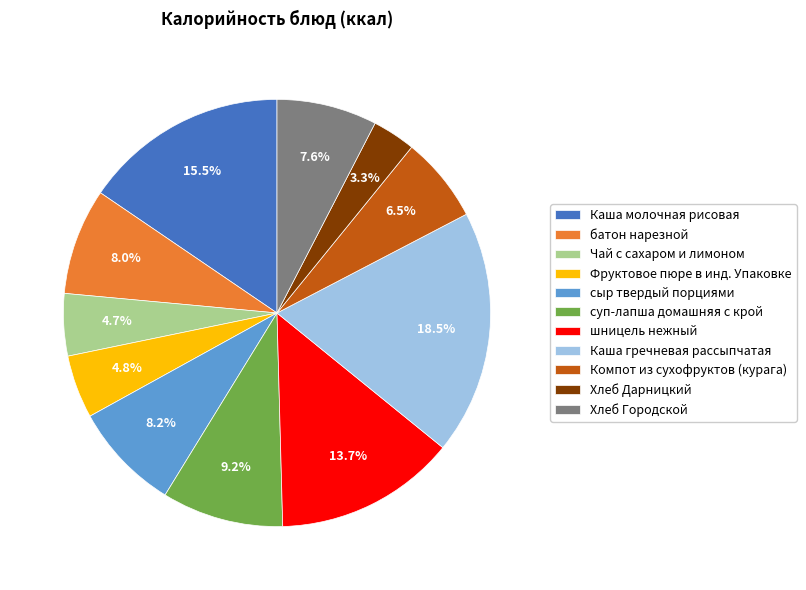

How many segments does this pie chart have?

11